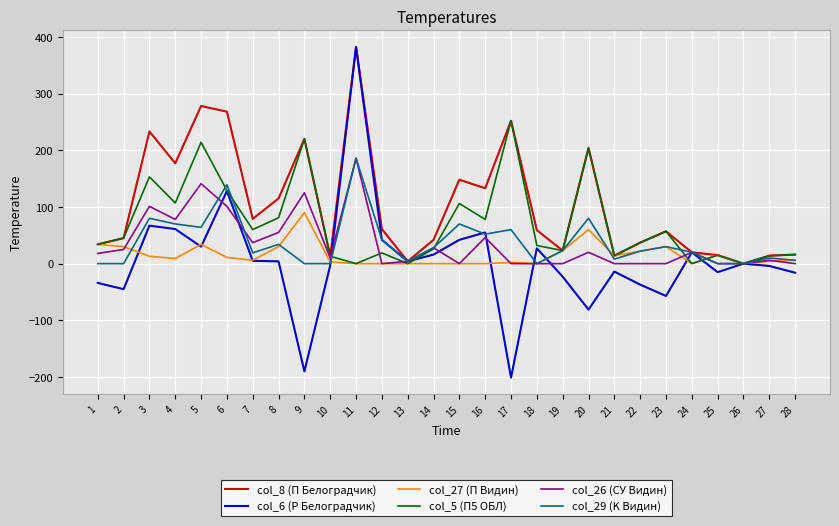

True or false: col_27 (П Видин) has more than 2 points higher than both neighbors.

True